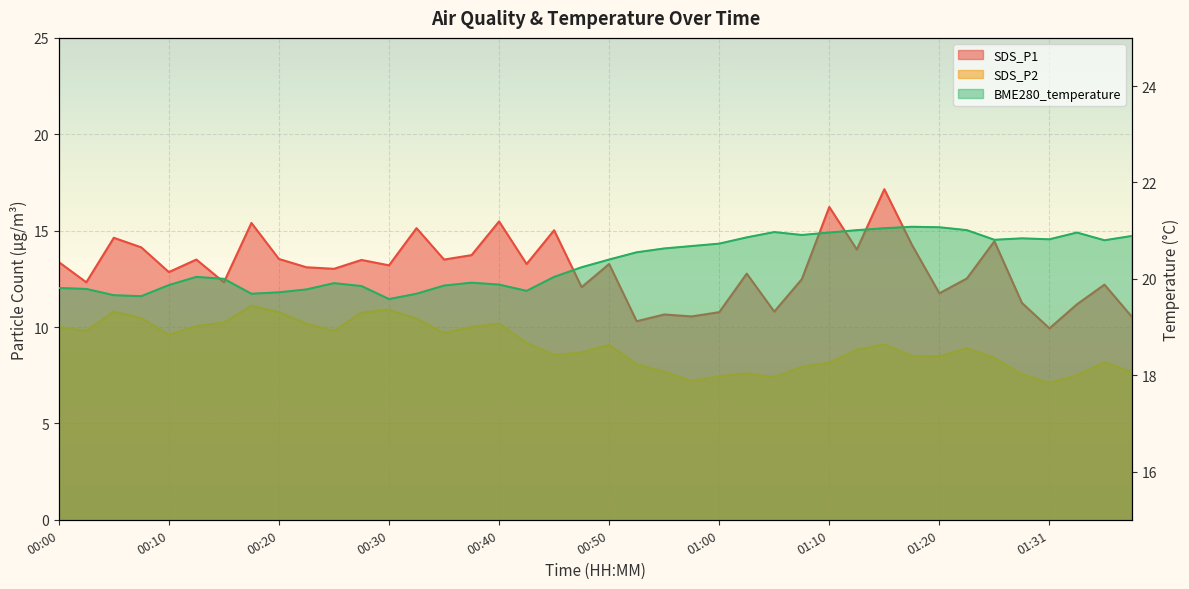

How many values in the BME280_temperature series exceed 20?

23